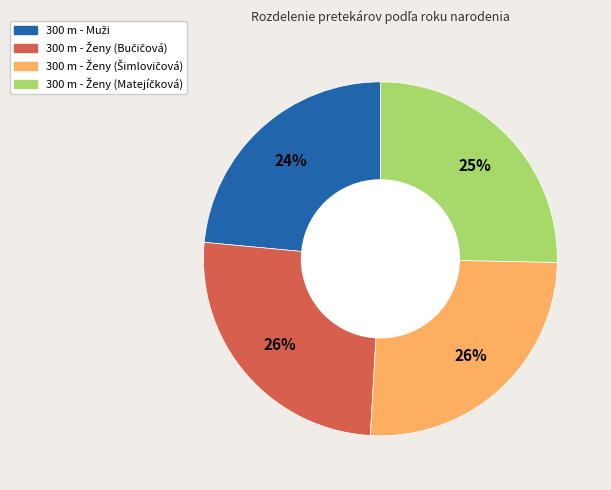

Is there a majority slice in this chart?

No